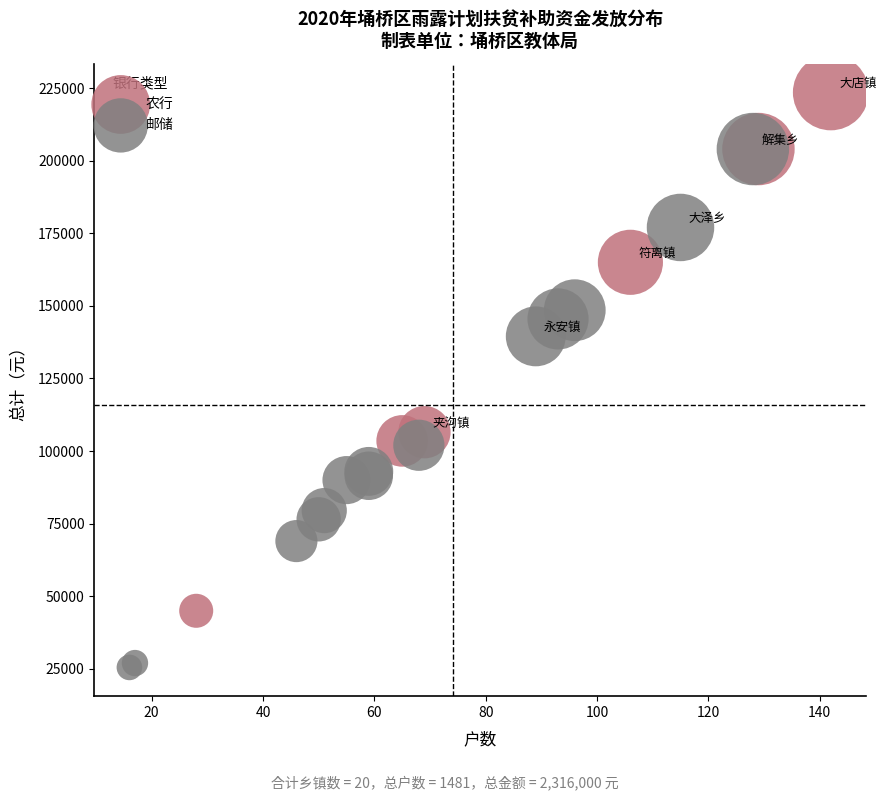

Which series reaches the minimum Y coordinate?

邮储